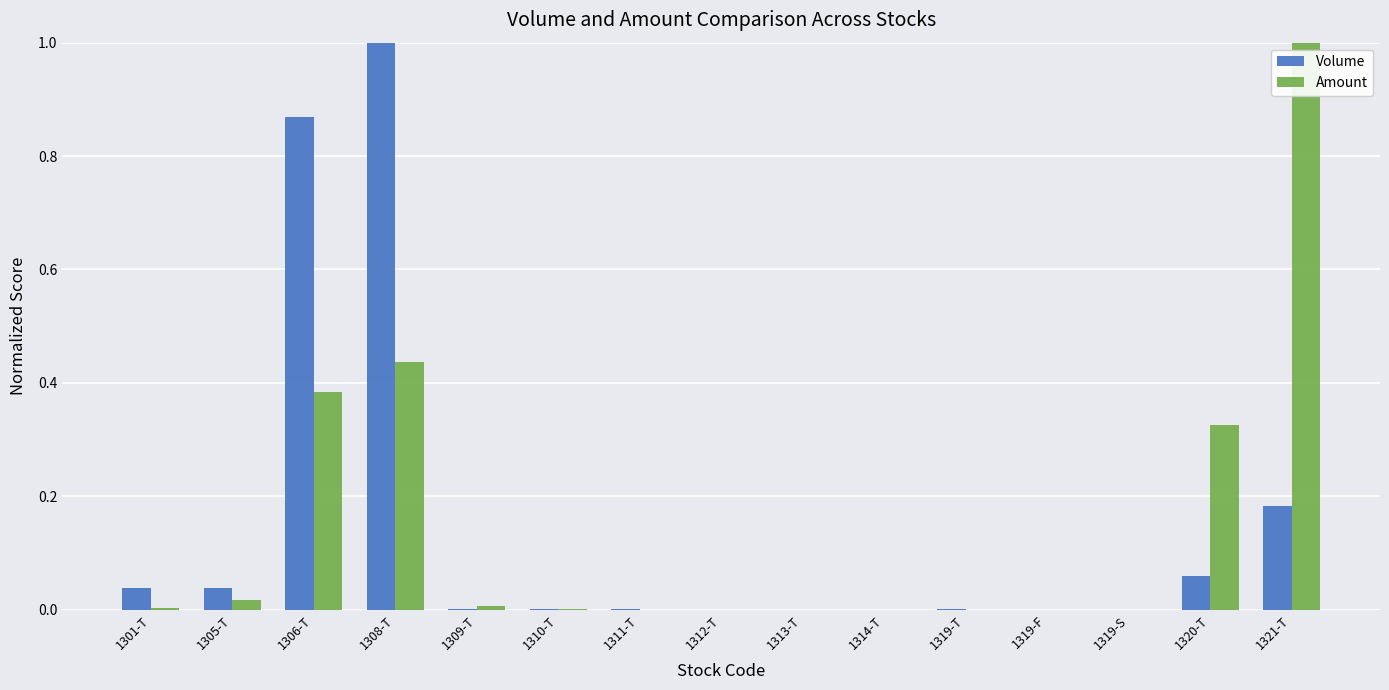

At which category is the sum across all series the highest?

1308-T